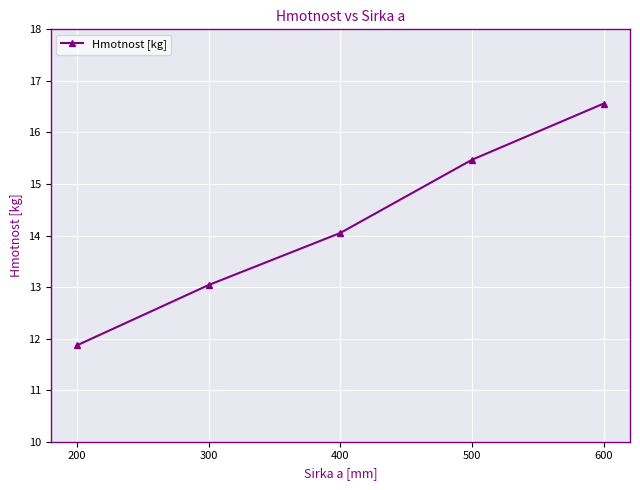

What is the minimum value shown in the chart?

11.9